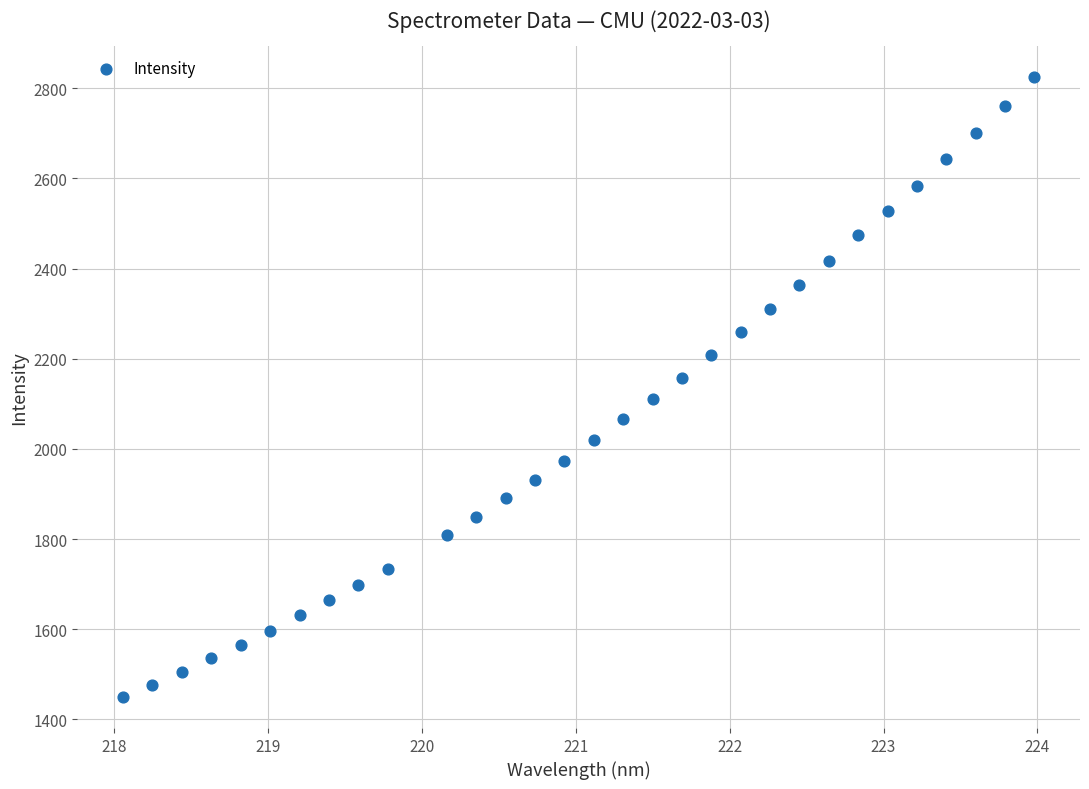

What is the range of X values (max minus min)?

5.9